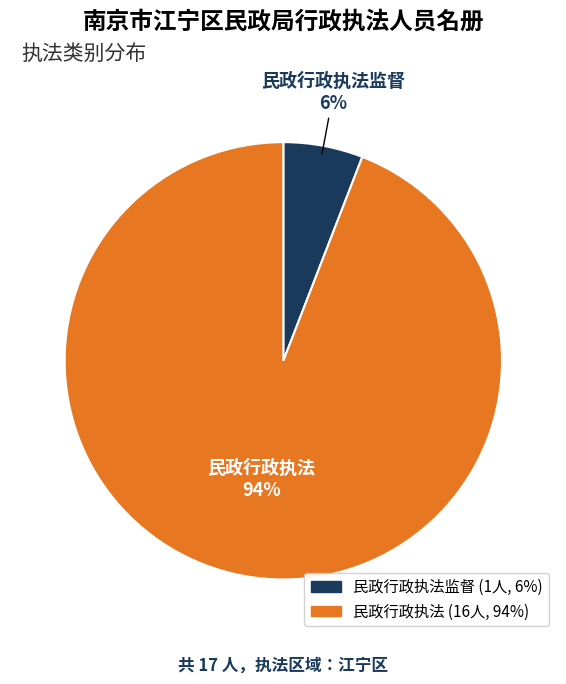

To the nearest percent, what percentage of the pie is 民政行政执法?

94%